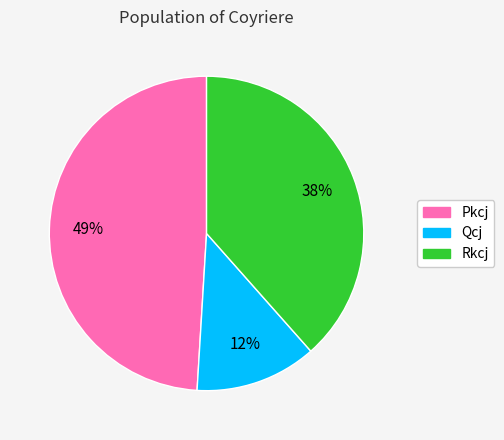

Is there a majority slice in this chart?

No